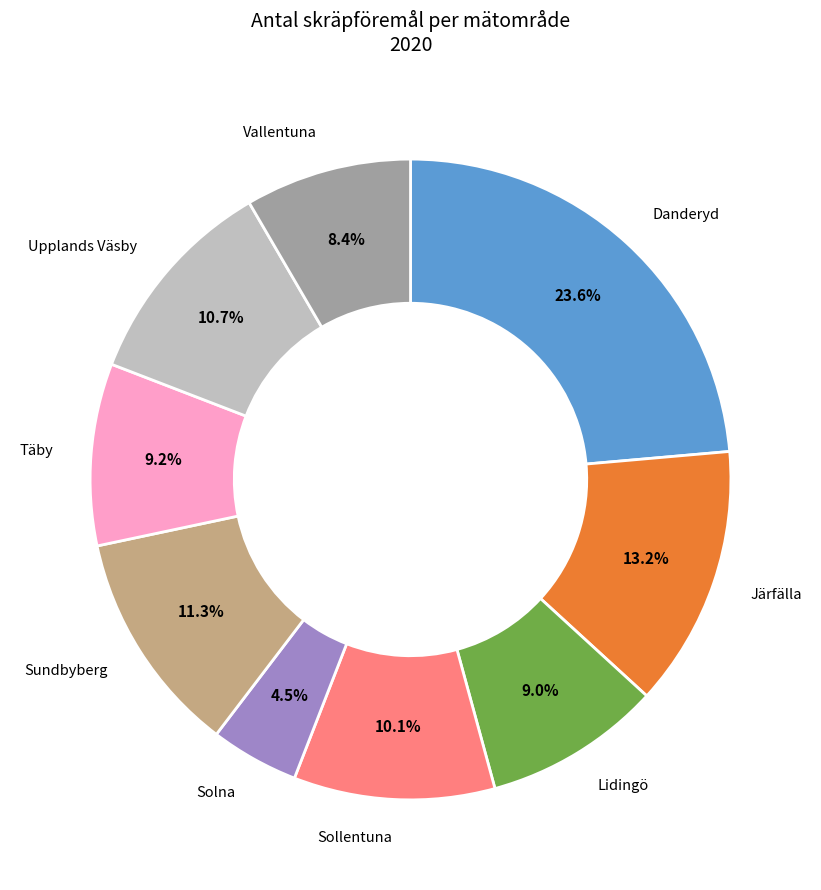

Is there a majority slice in this chart?

No